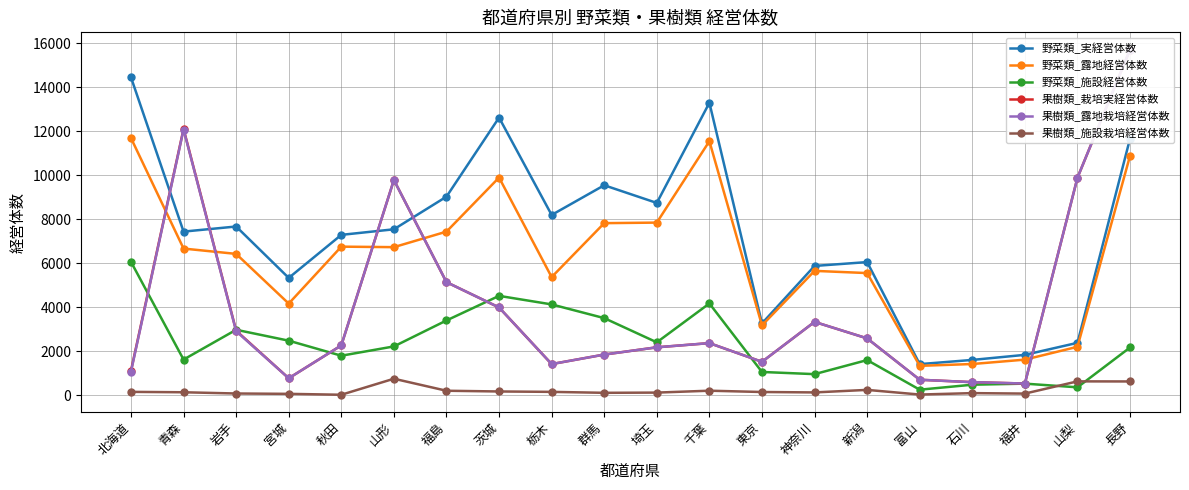

What is the difference between the highest and lowest values at 青森?

11961